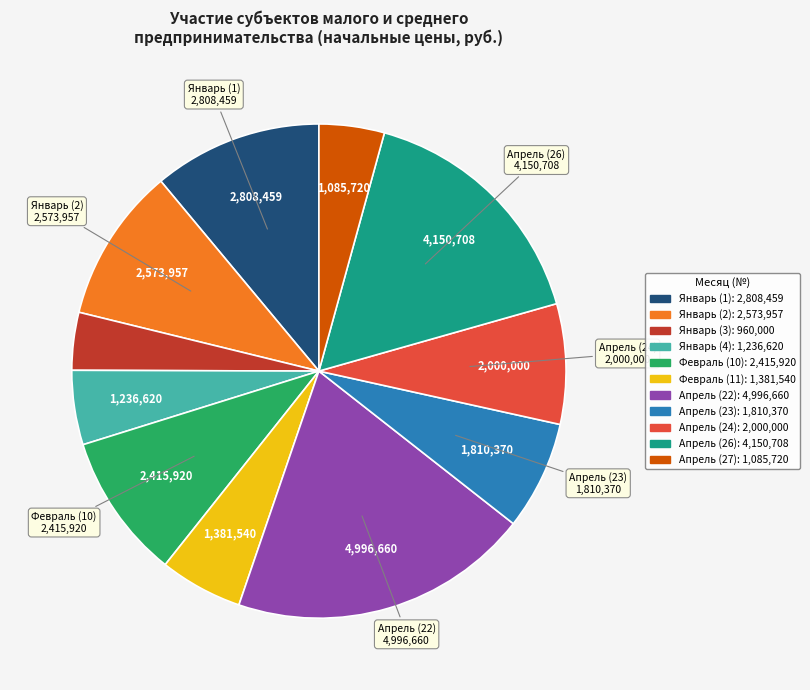

Combined, do Апрель (24) and Январь (4) account for over 50%?

No